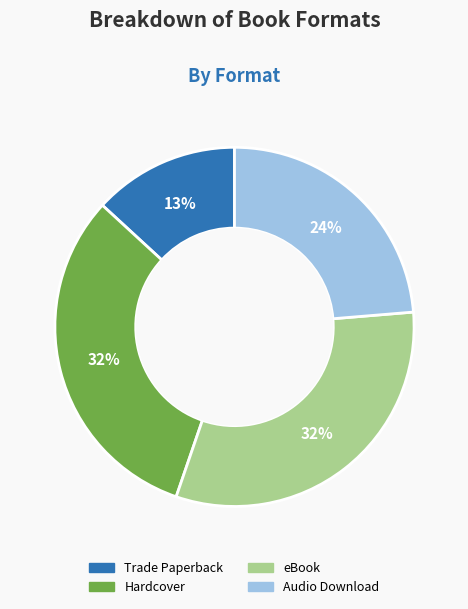

Which category has the smallest portion of the pie?

Trade Paperback